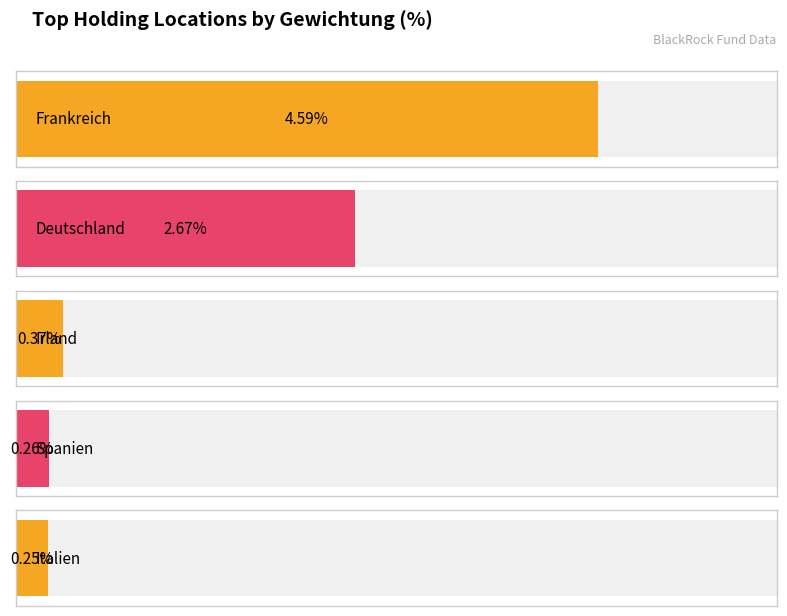

What is the value of the Frankreich bar at the 1st from the left?

4.6